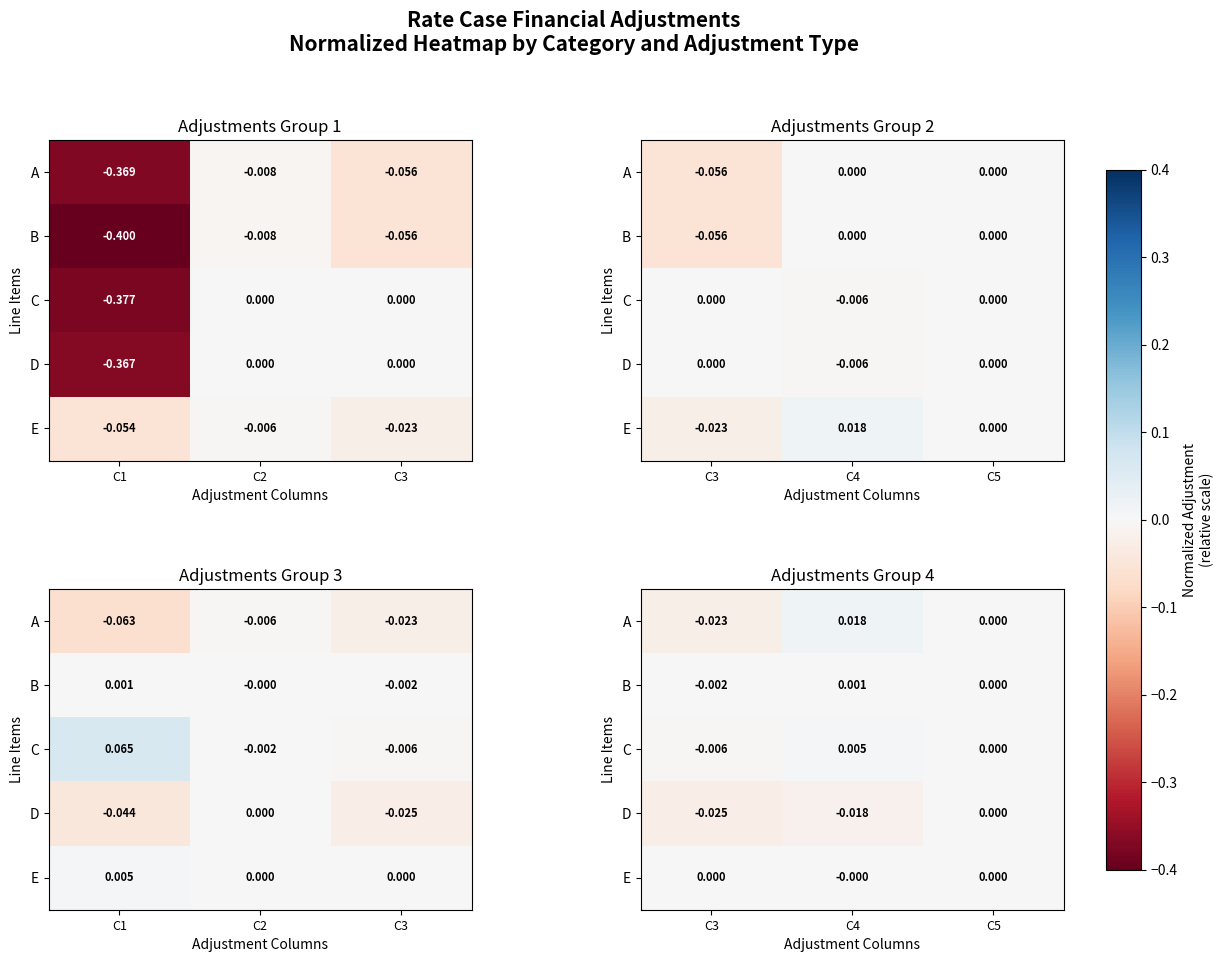

How many series are shown in this chart?

5